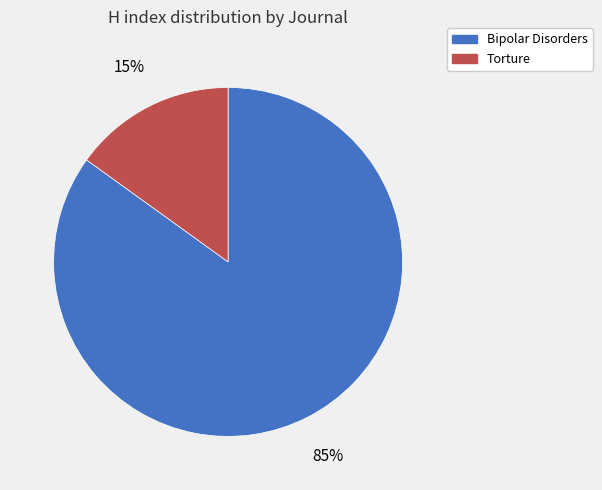

Combined, do Torture and Bipolar Disorders account for over 50%?

Yes